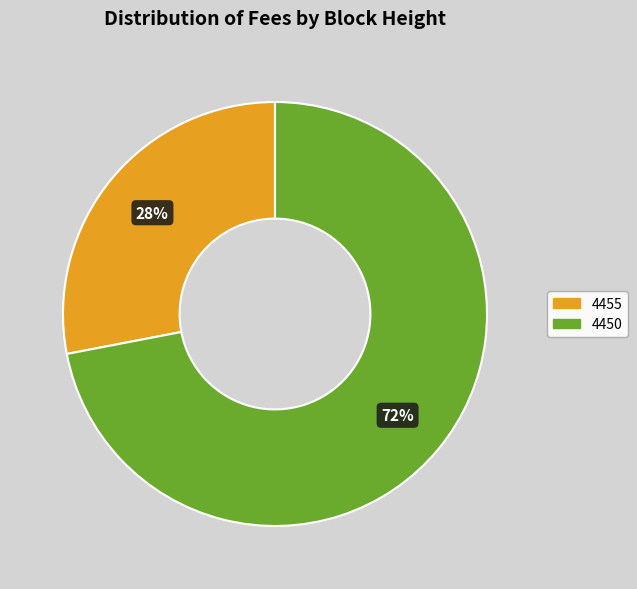

Rank the categories by value from lowest to highest.

4455, 4450